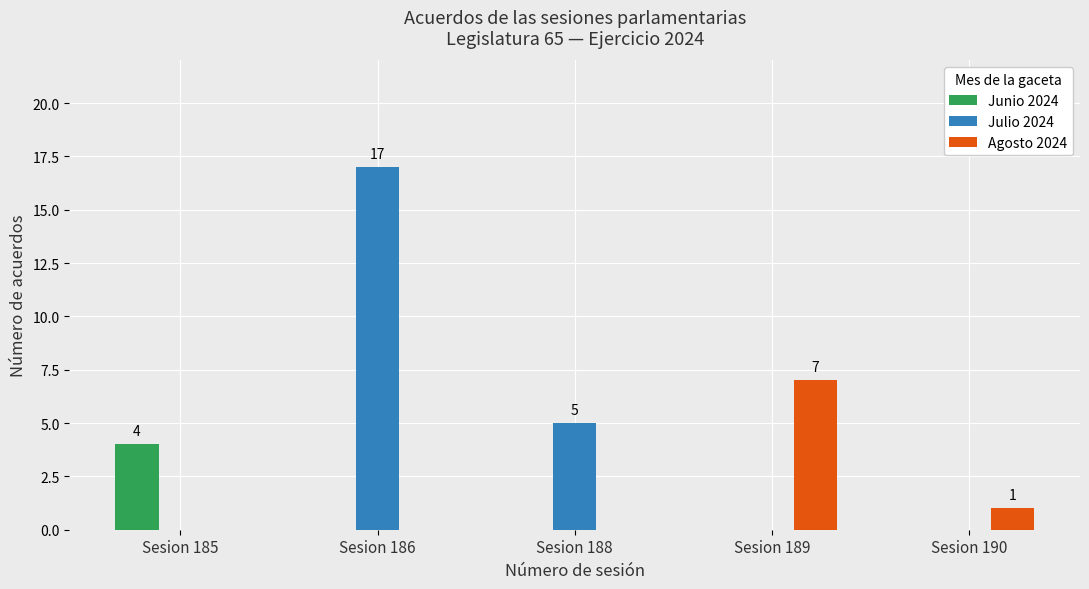

What is the total value across all series at Sesion 185?

4